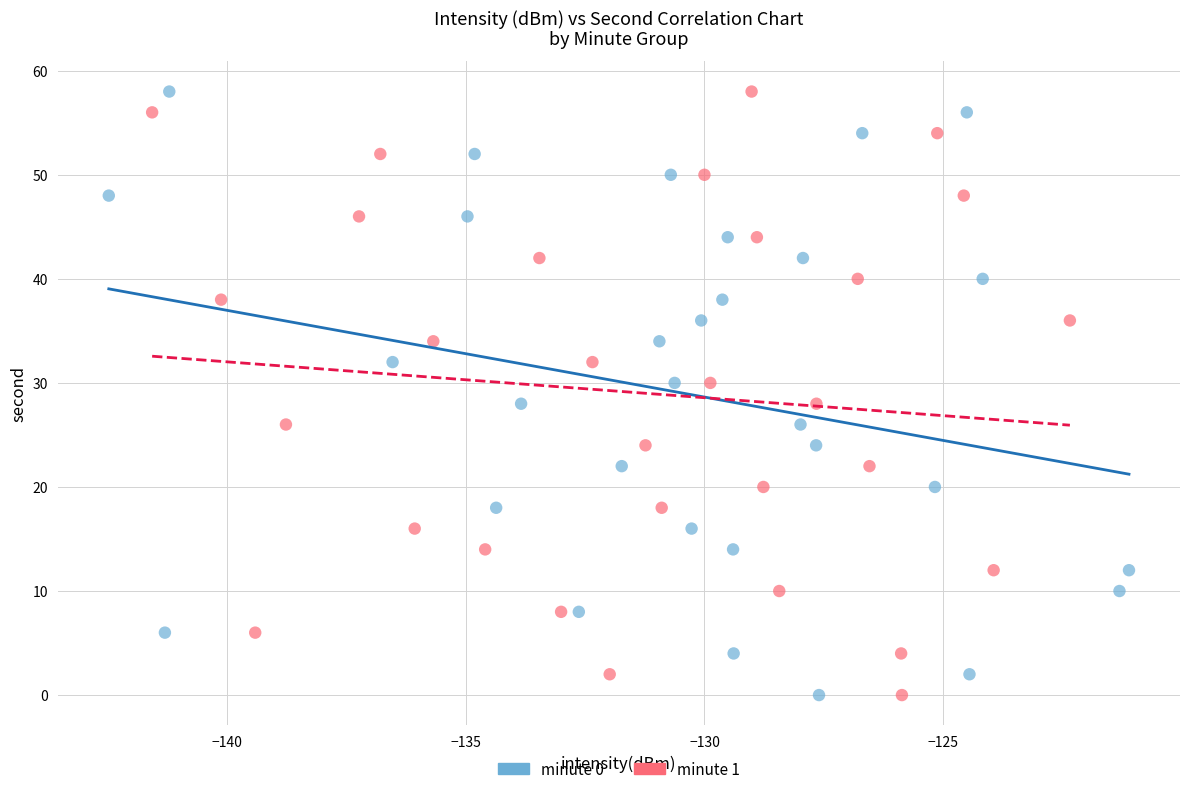

What are all the series names shown in the legend?

minute 0, minute 1